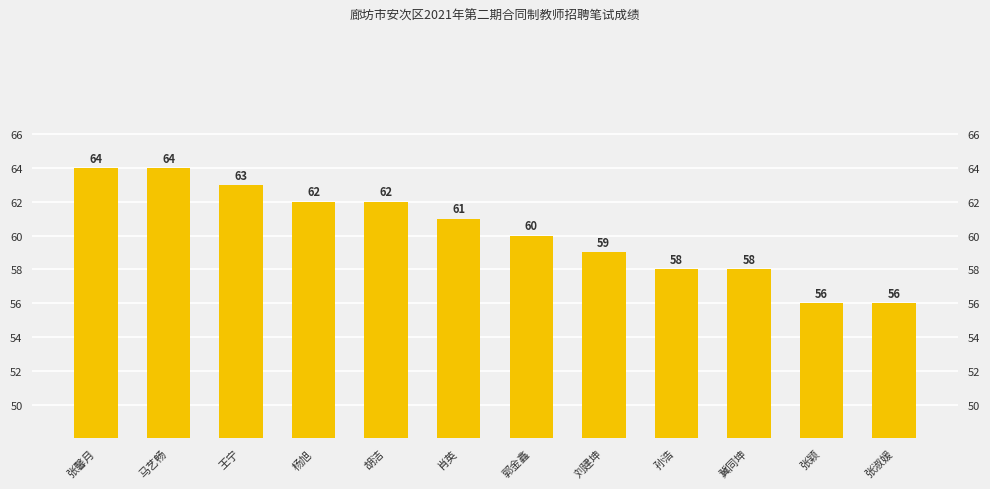

What is the value of the 4th bar from the left?

62